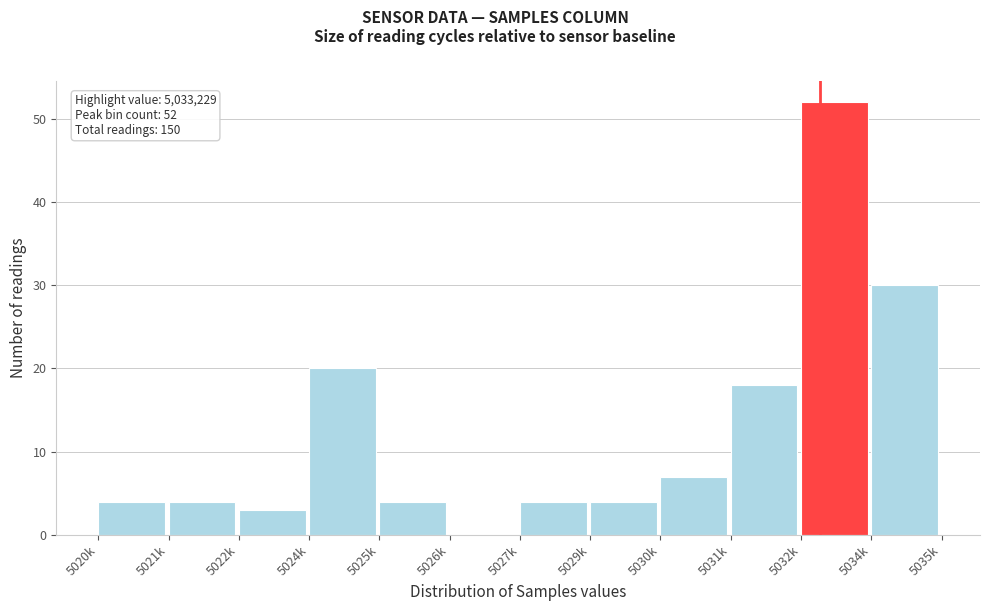

Reading right to left, list all the values displayed in this chart.

5034k=30	5032k=52	5031k=18	5030k=7	5029k=4	5027k=4	5026k=0	5025k=4	5024k=20	5022k=3	5021k=4	5020k=4